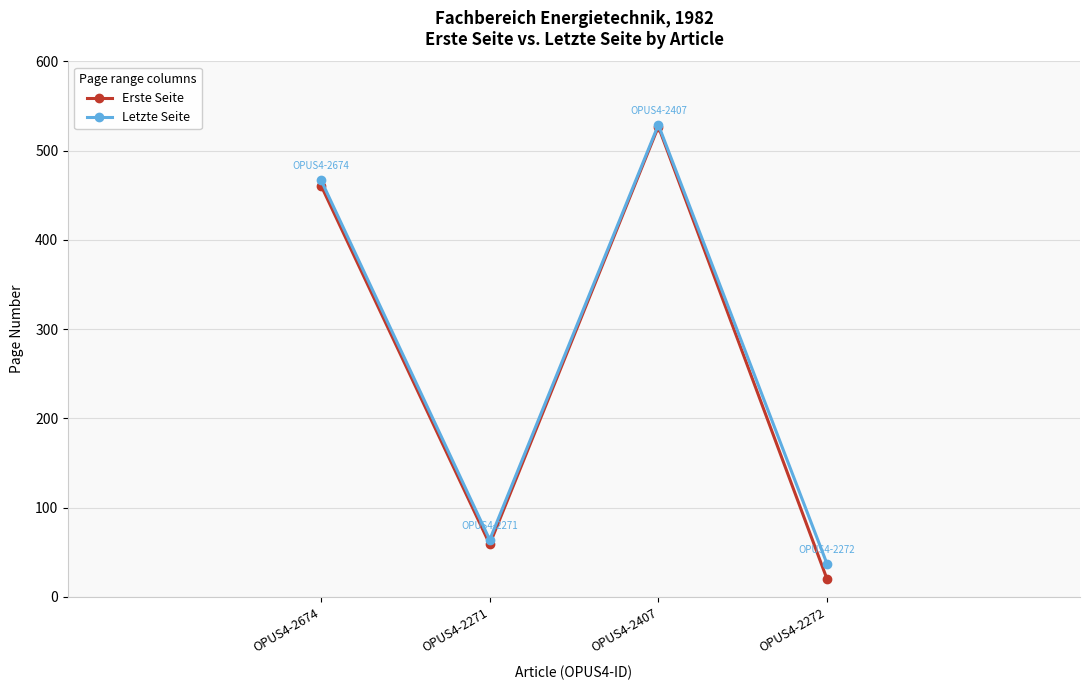

Which series has the widest spread of values?

Erste Seite